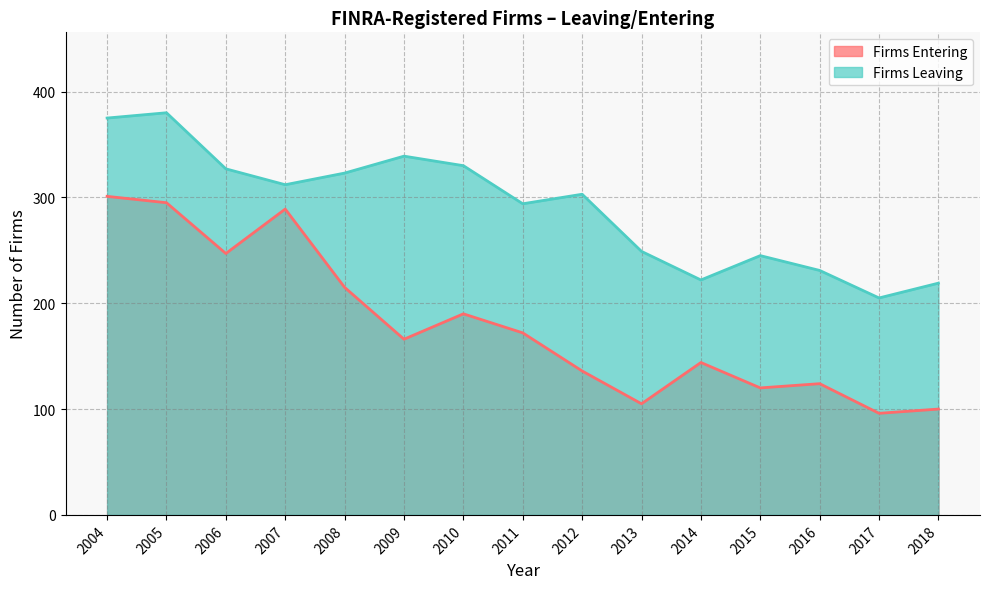

What is the sum of all Firms Entering values?

2700